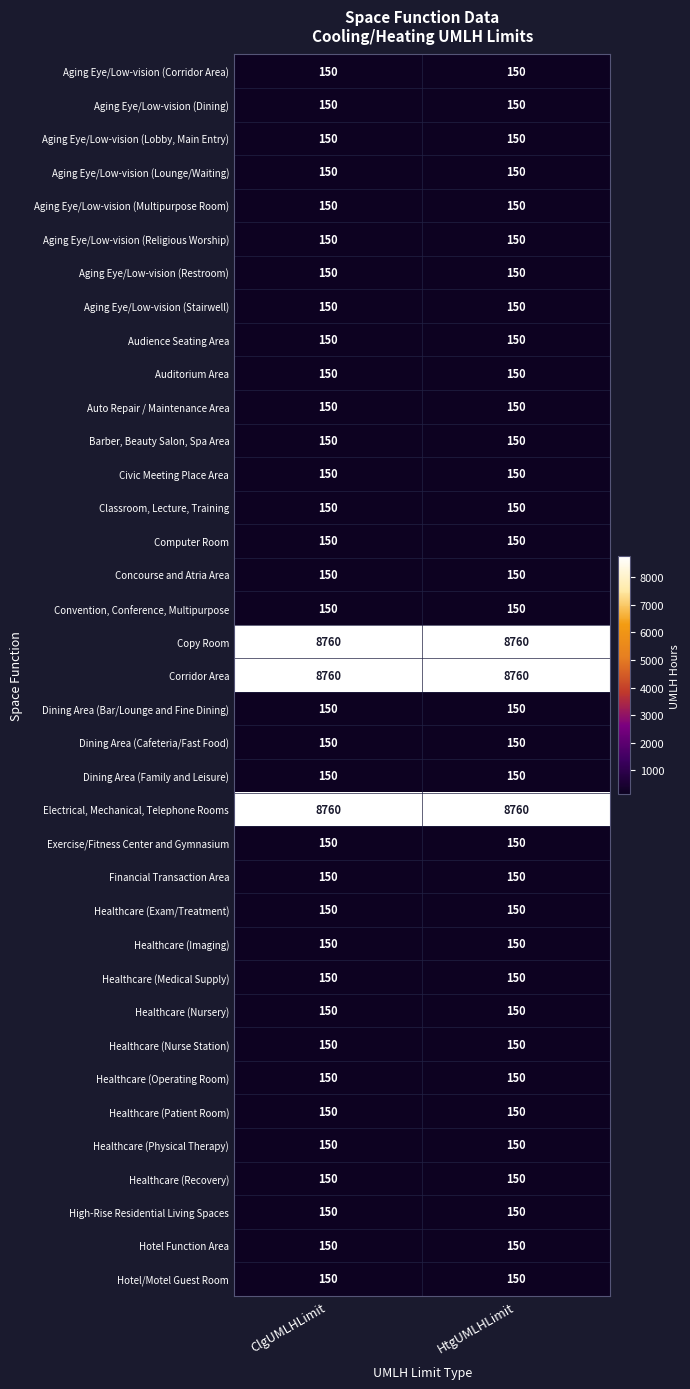

What is the difference between the highest and lowest values at HtgUMLHLimit?

8610